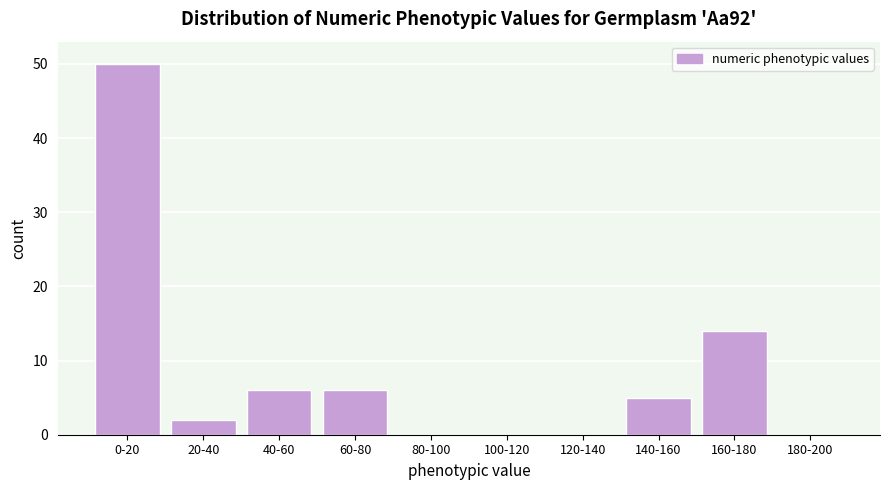

Reading left to right, transcribe all the data shown in this chart.

0-20=50	20-40=2	40-60=6	60-80=6	80-100=0	100-120=0	120-140=0	140-160=5	160-180=14	180-200=0